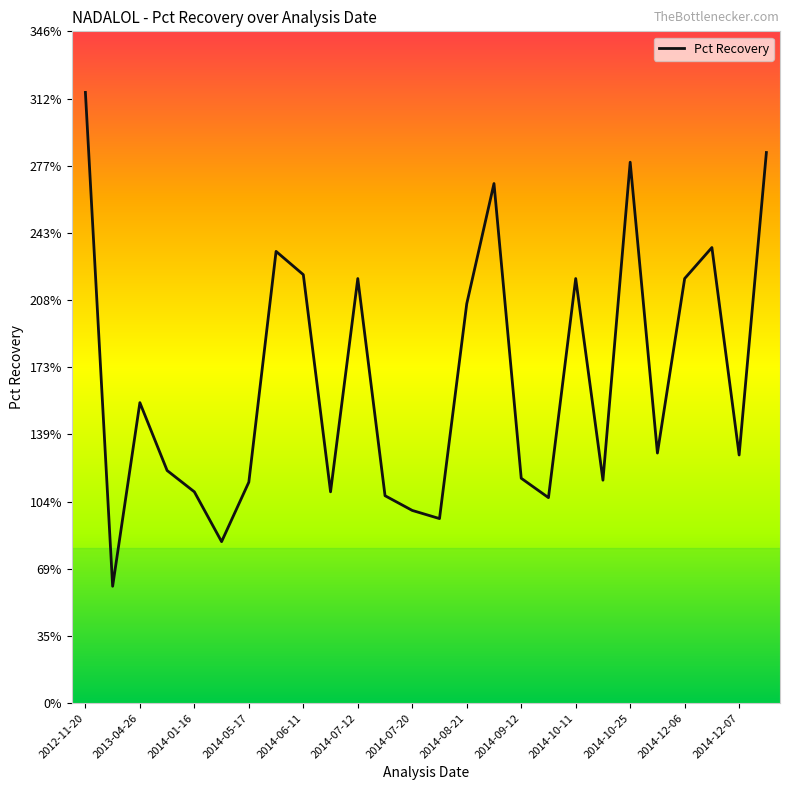

What is the difference between the maximum and minimum values?

254.7